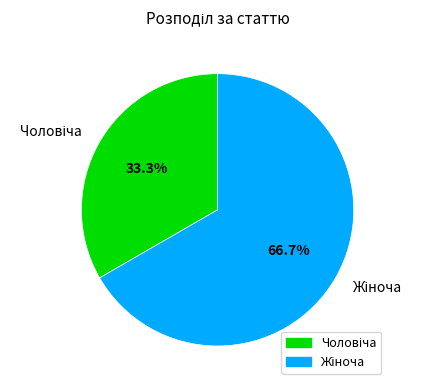

Is there a majority slice in this chart?

Yes